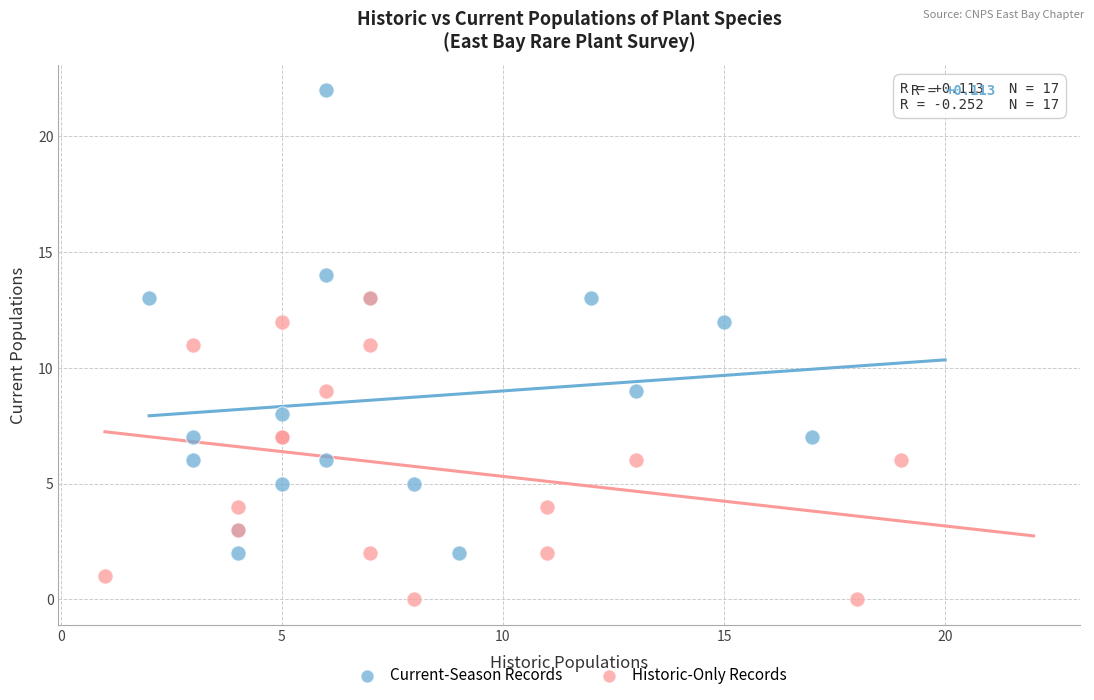

Which series contains the highest Y value?

Current-Season Records